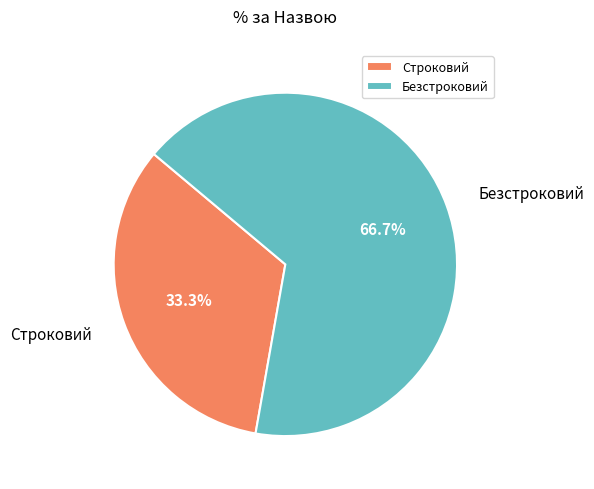

What percentage is NOT represented by Строковий?

66.7%